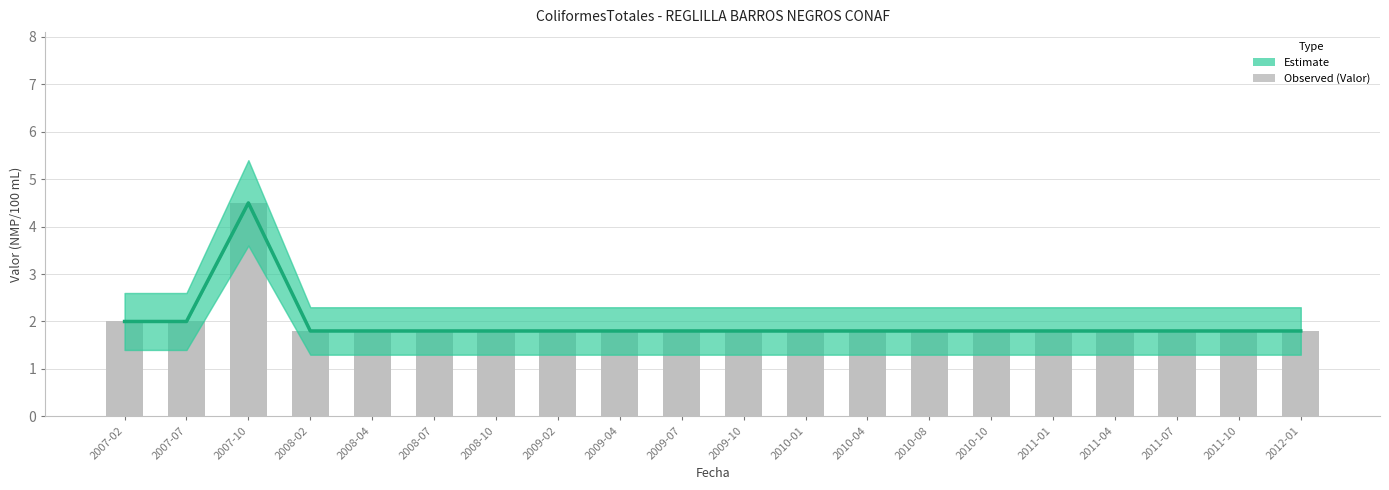

The Estimate series shows 1.8 at 2010-01. True or false?

True